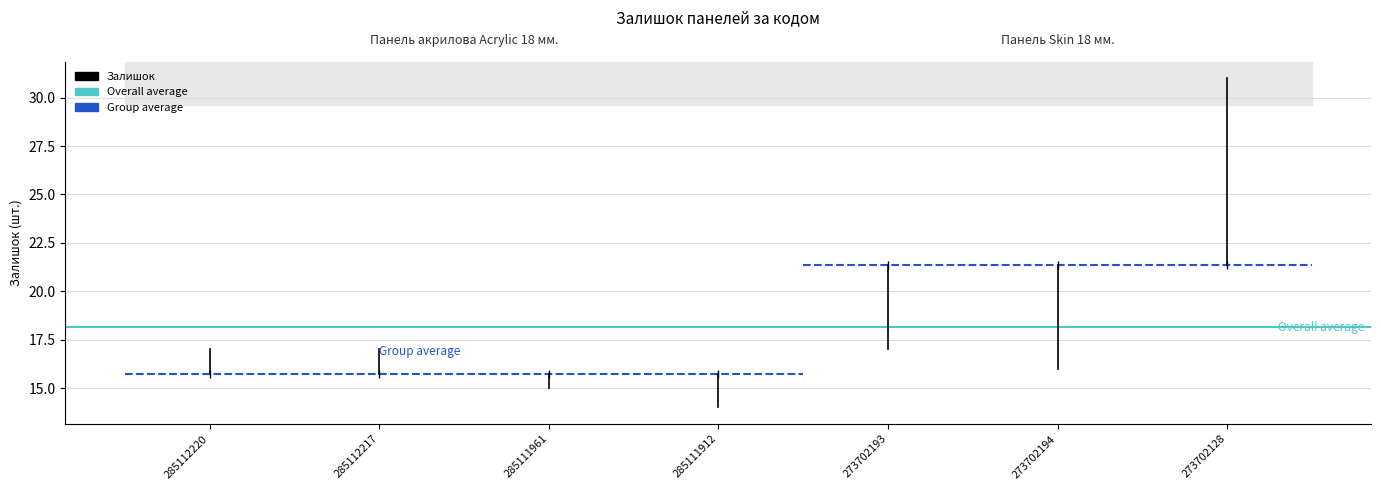

Between 285112220 and 285112217, which is larger?

285112217